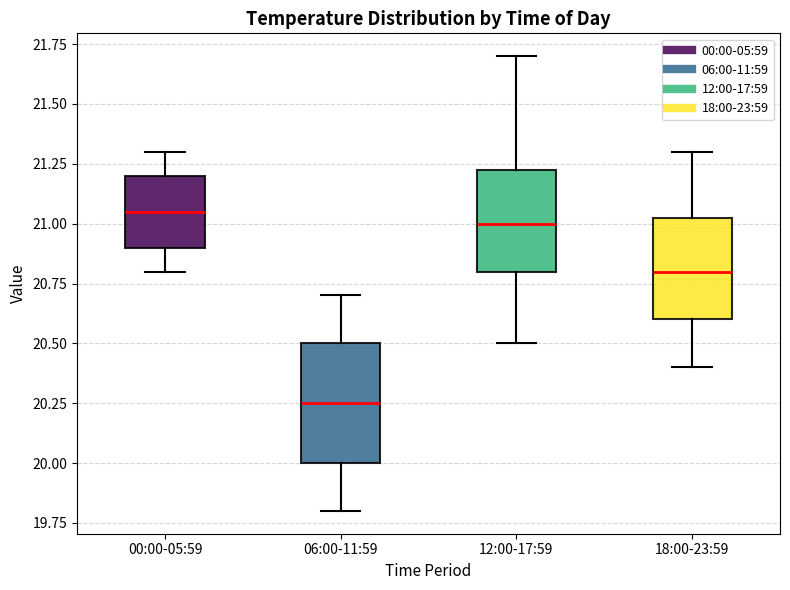

Which box has the highest median line?

00:00-05:59